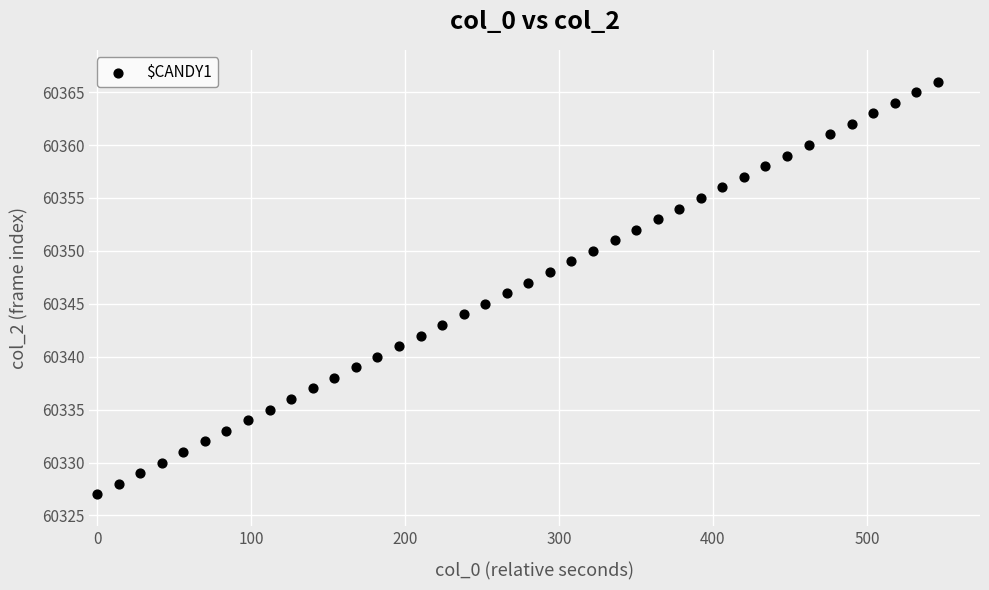

What is the range of Y values (max minus min)?

39